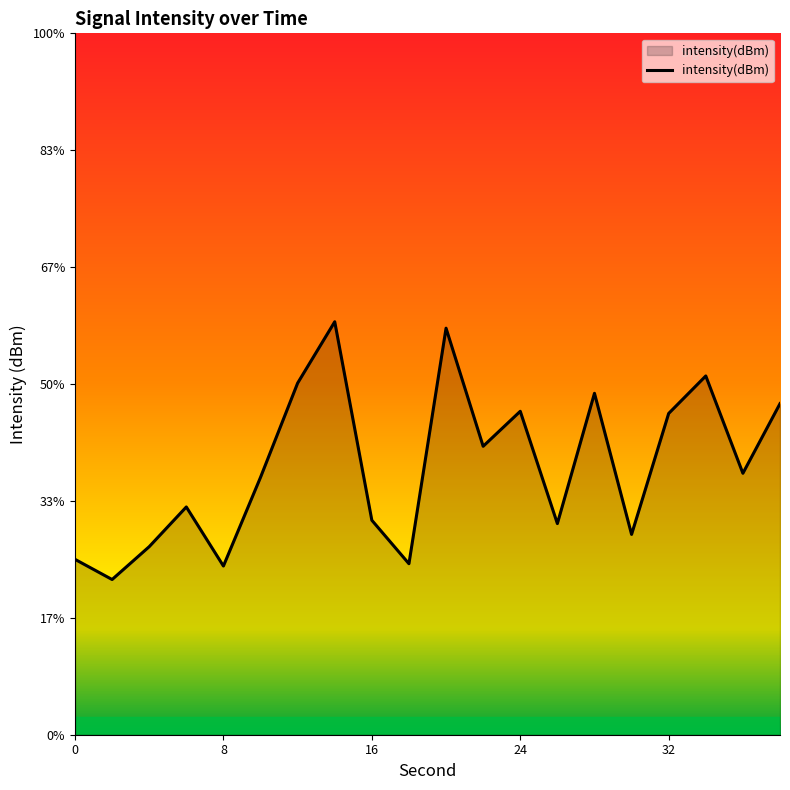

How many points are higher than both their immediate neighbors (excluding endpoints)?

6